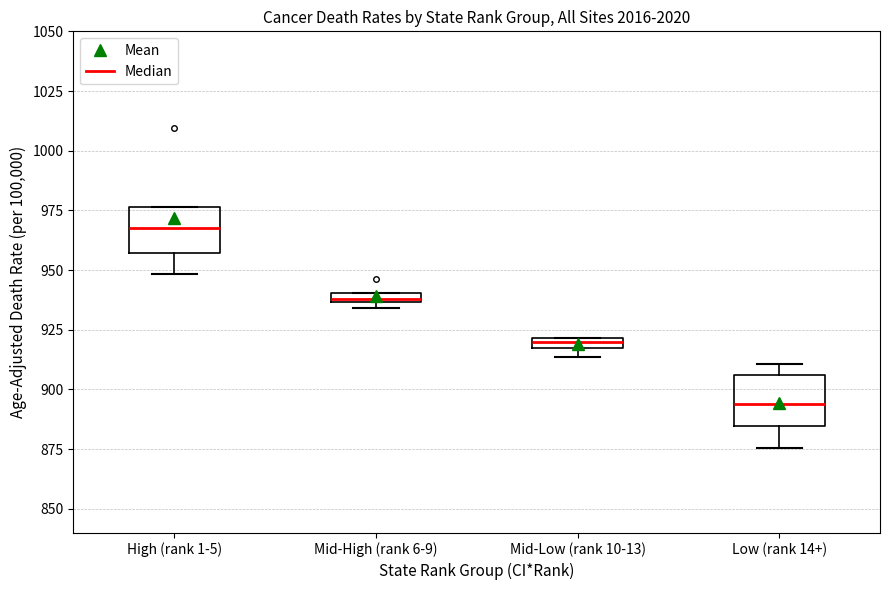

Which box's median line is the highest?

High (rank 1-5)